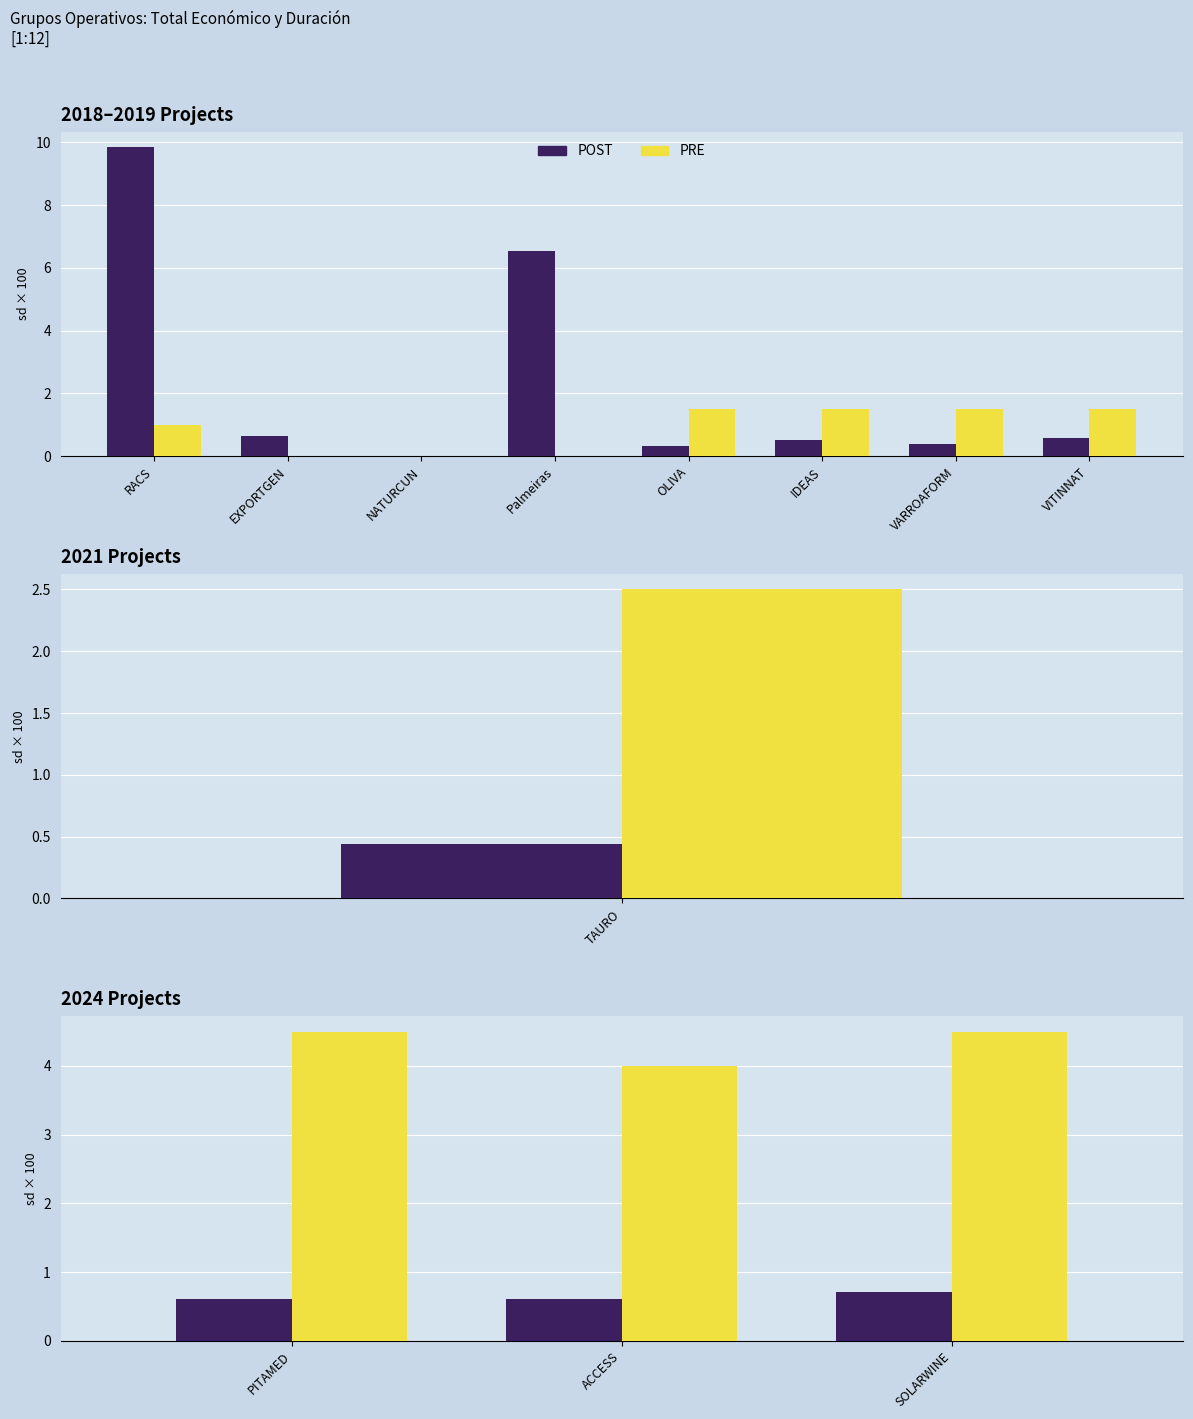

How many Años duración (escala) values are between 4 and 5?

3